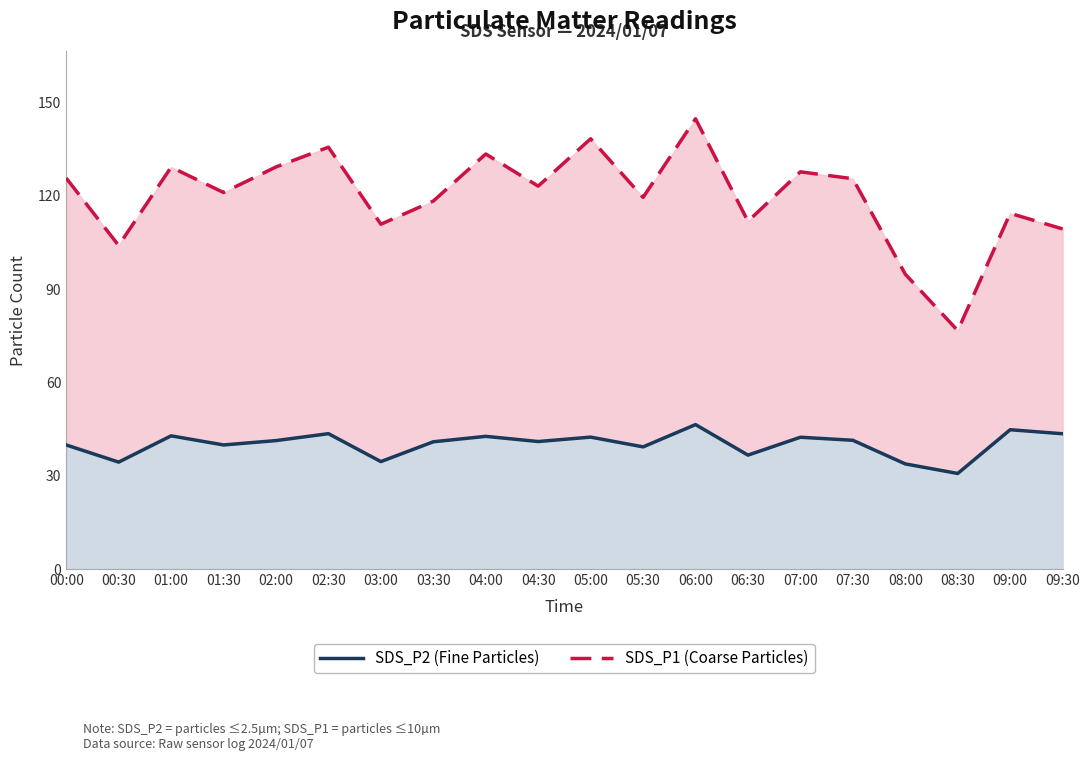

How many values in the SDS_P1 (Coarse Particles) series are below 123?

10